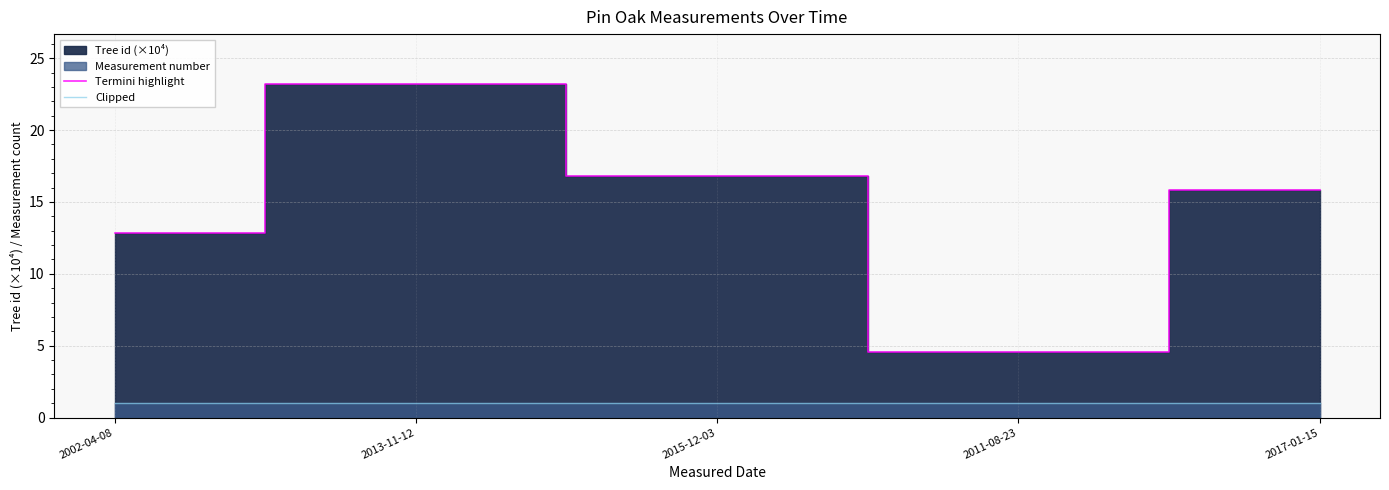

What value does the Termini highlight series have at 2011-08-23?

4.5